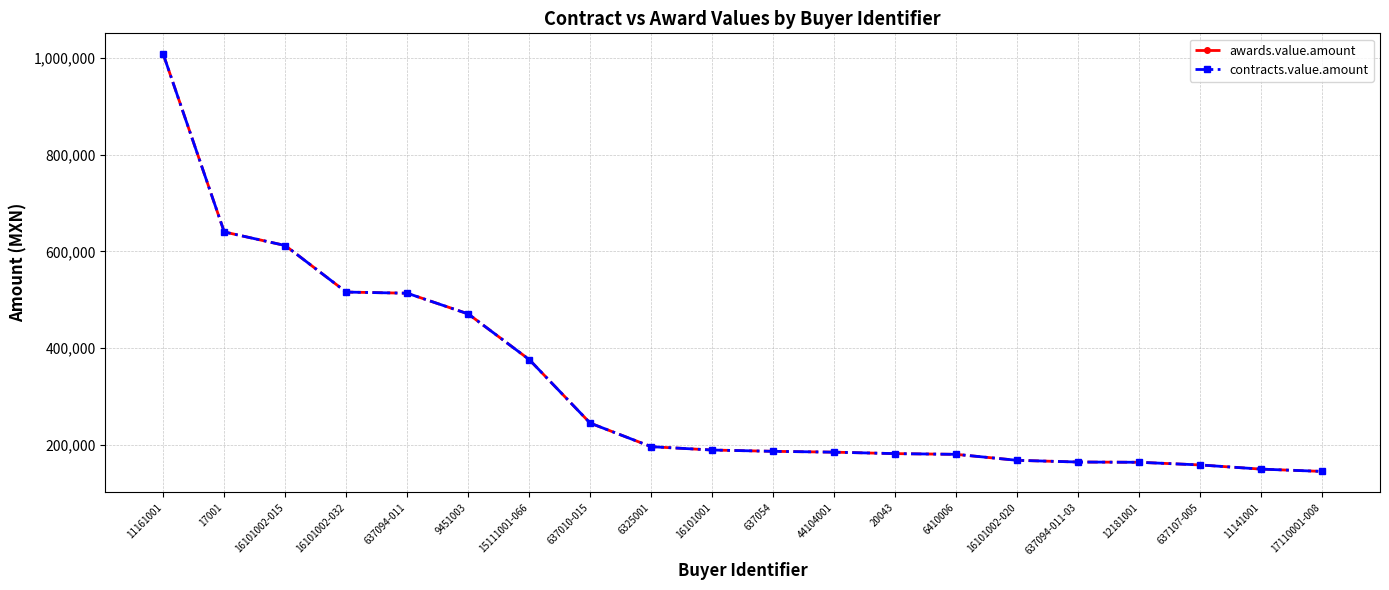

Is this an area chart (filled region under the line)?

No